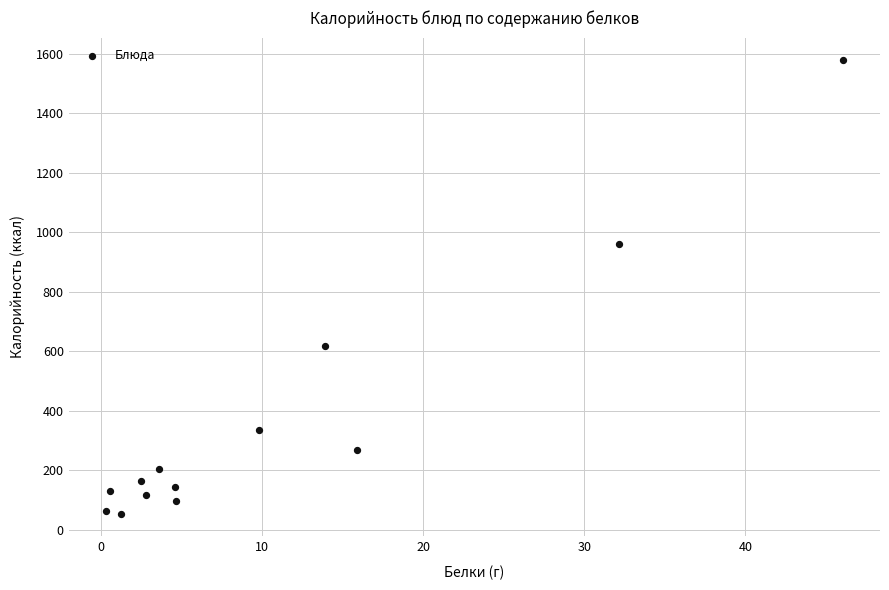

What is the range of X values (max minus min)?

45.8